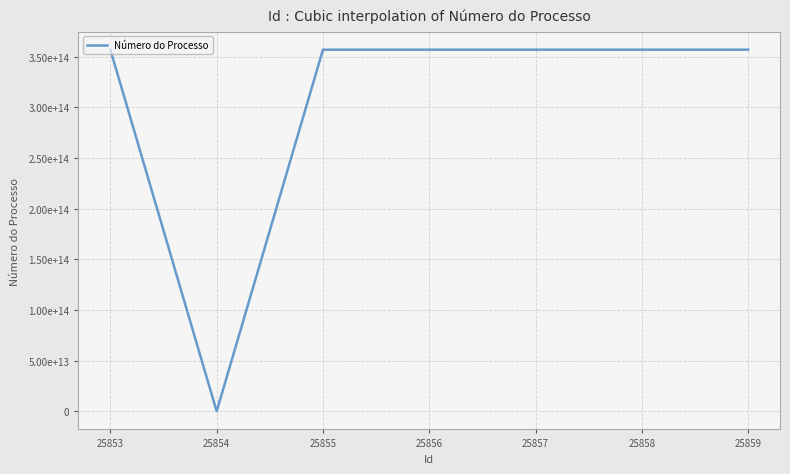

At which category does the data reach its first local valley?

25854